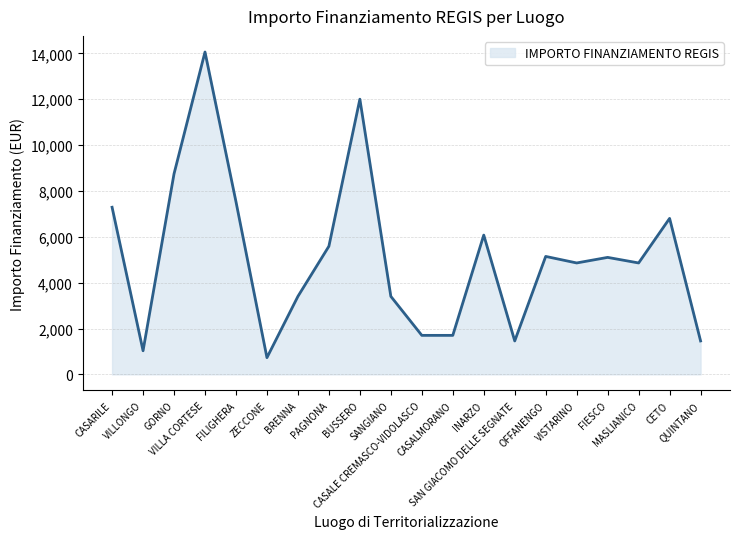

True or false: the data shows 1587 at MASLIANICO.

False